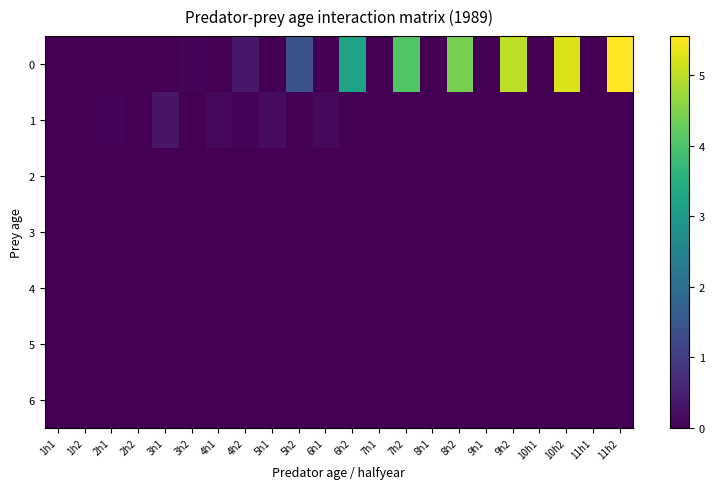

What is the total value across all series at 10h2?

5.3